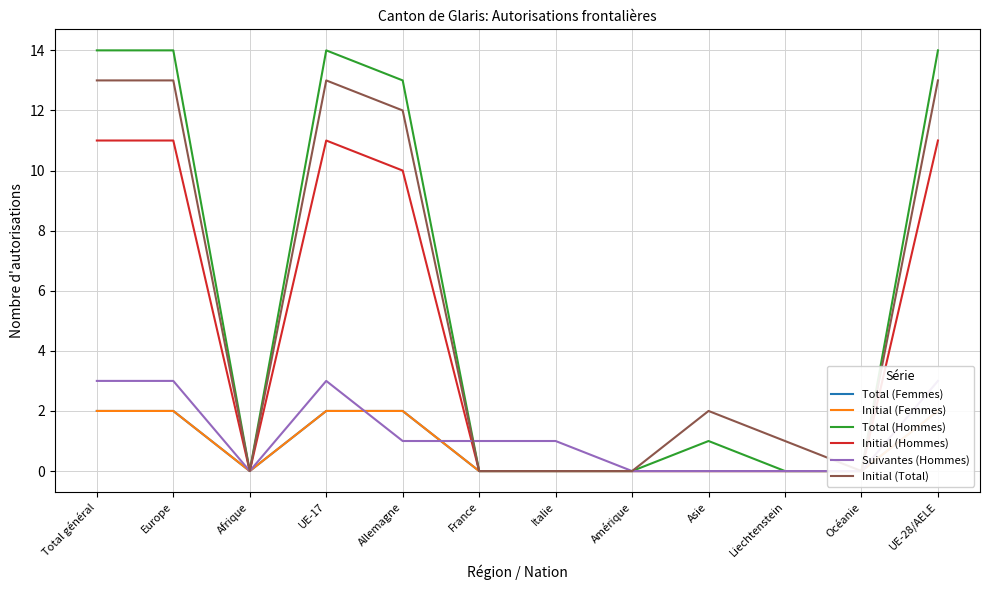

Which series has the largest range (max minus min)?

Total (Hommes)